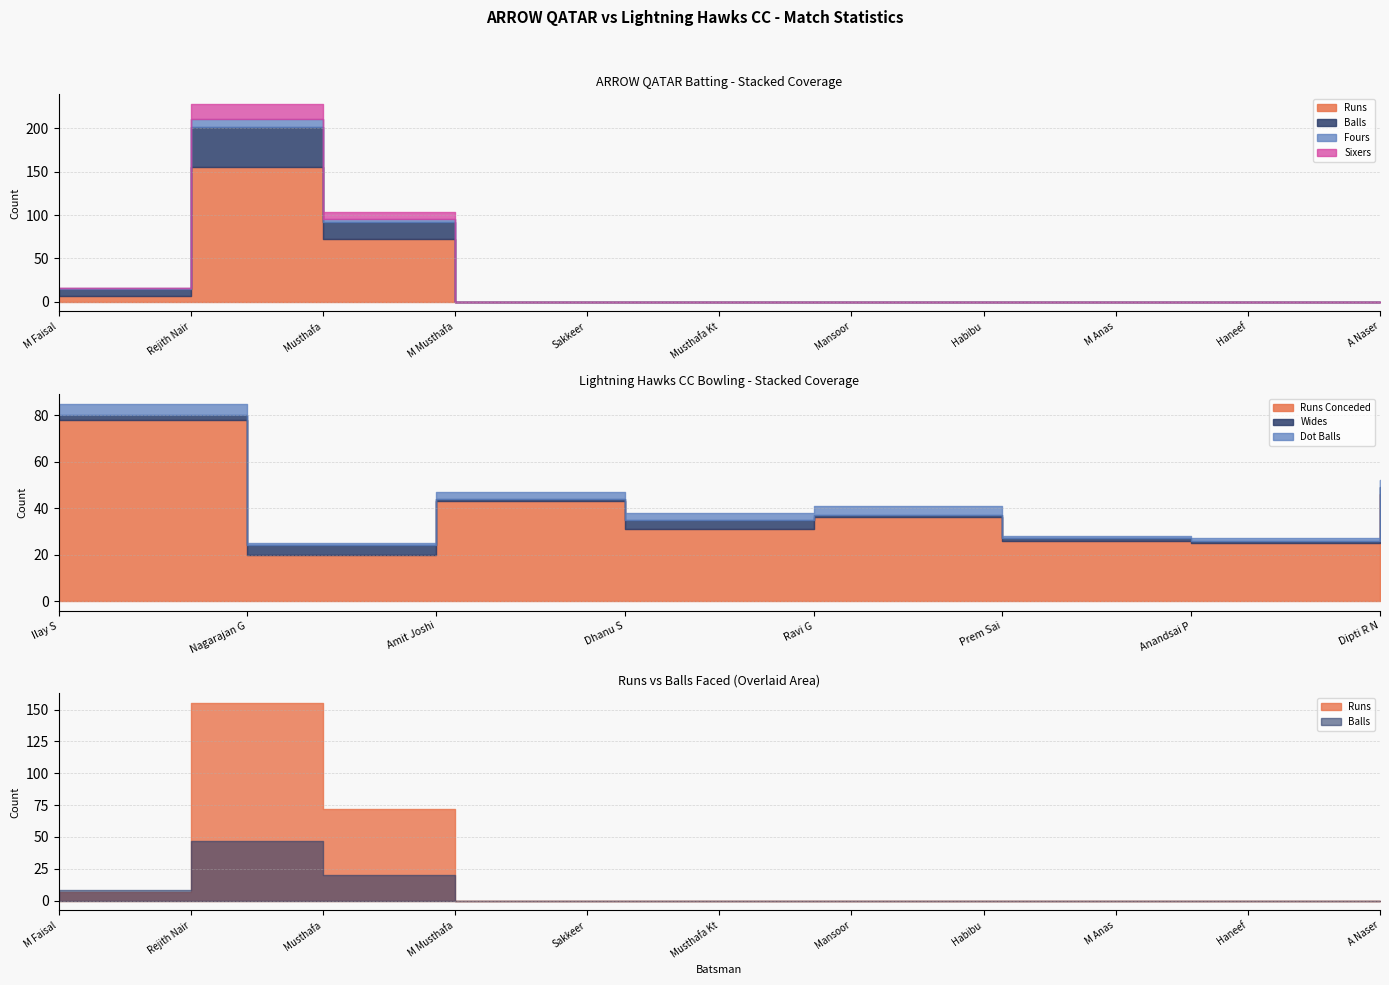

What position from the left is Musthafa?

3